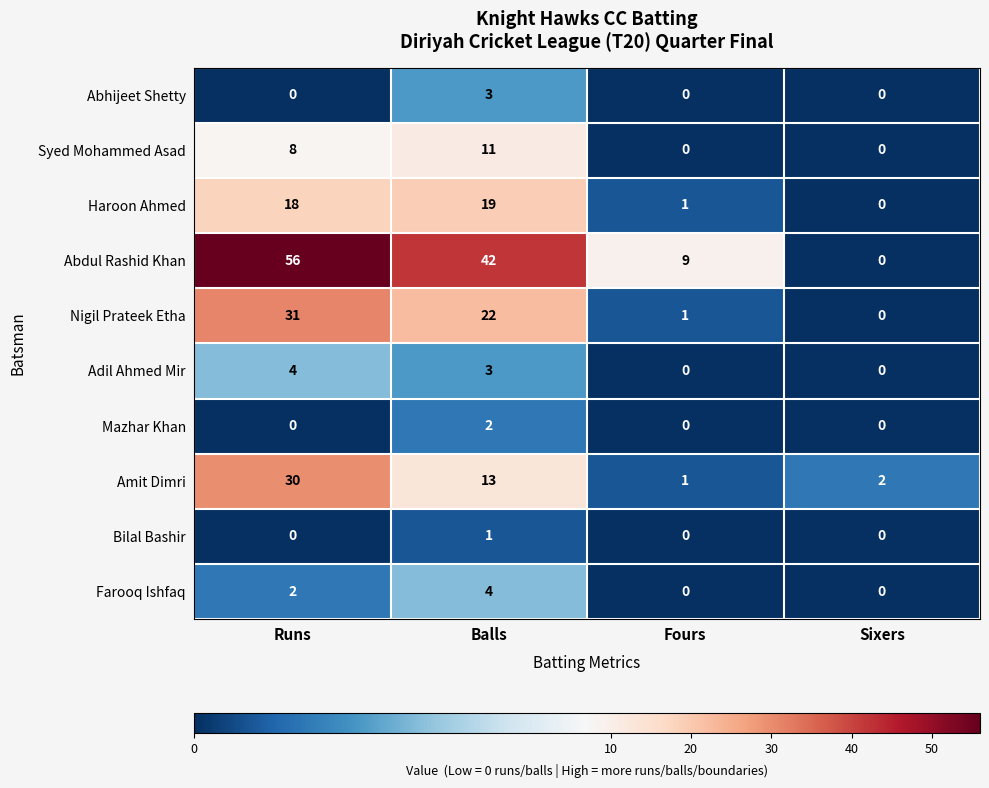

What is the sum of all Abhijeet Shetty values?

3